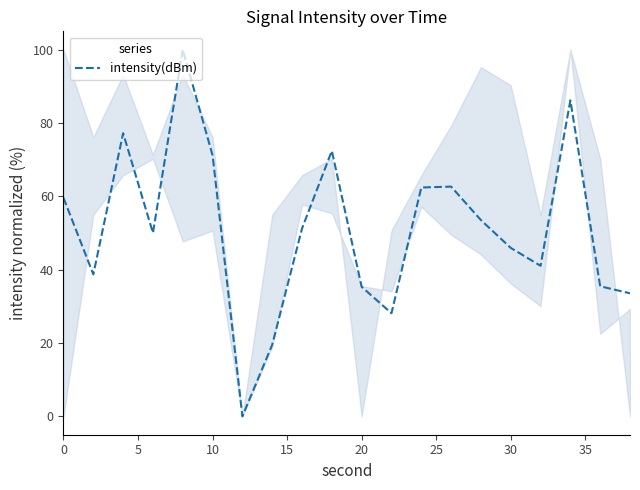

What is the maximum value shown in the chart?

100.0